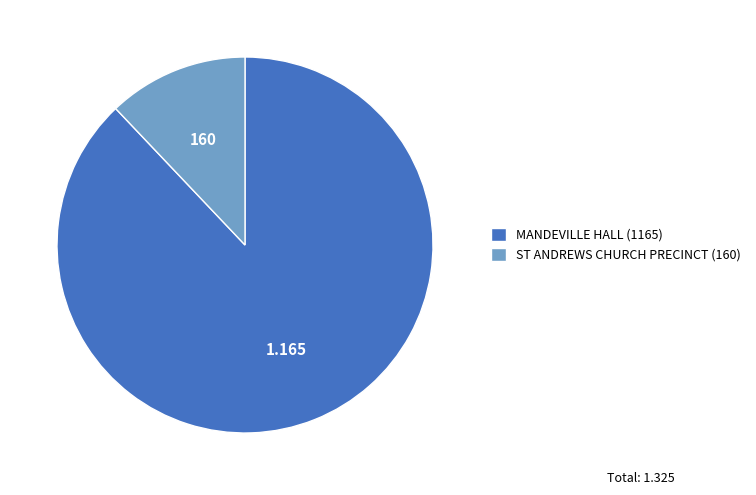

What is the largest slice in the pie chart?

MANDEVILLE HALL